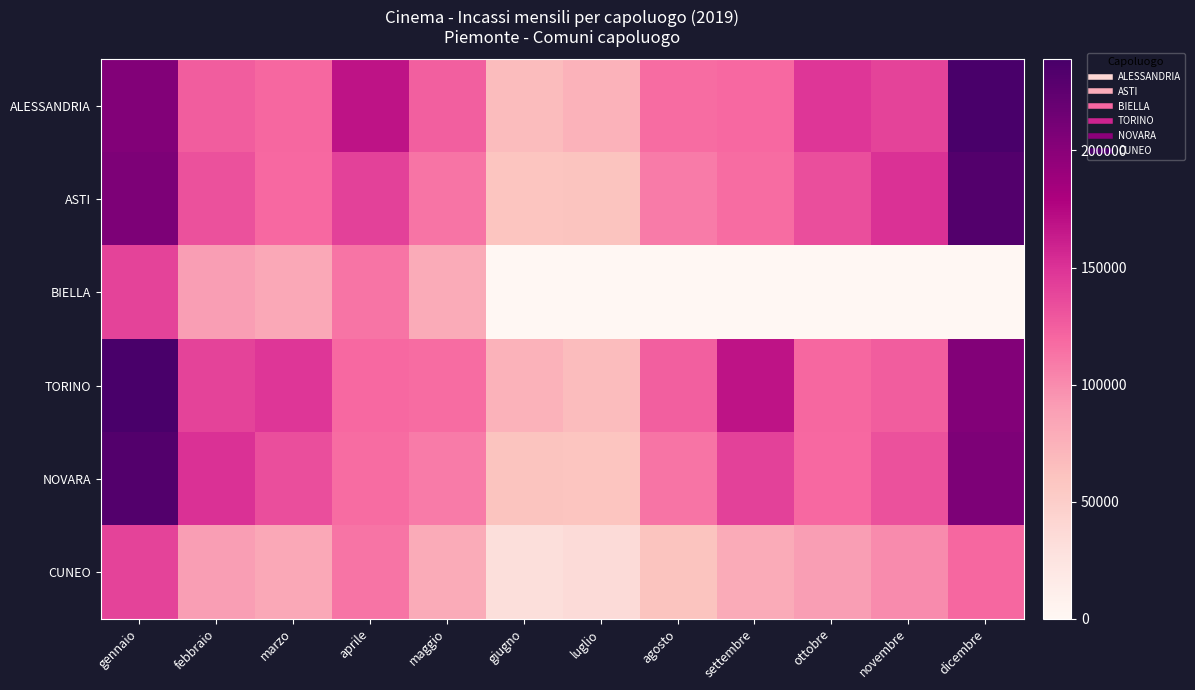

At which category does the chart reach its minimum across all series?

giugno